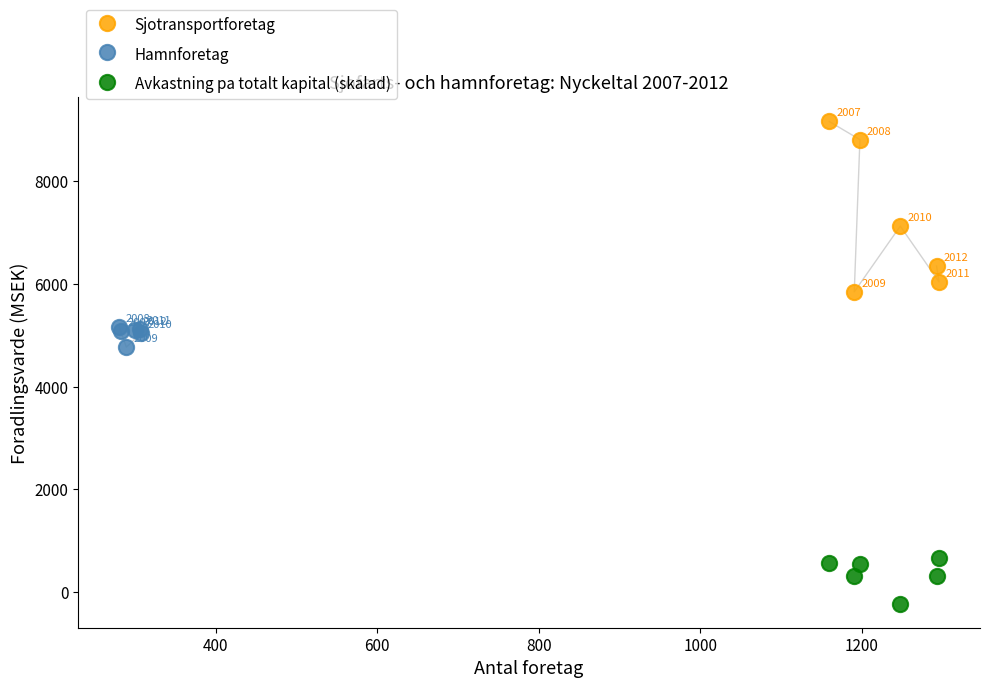

Which series contains the lowest Y value?

Avkastning pa totalt kapital (skalad)